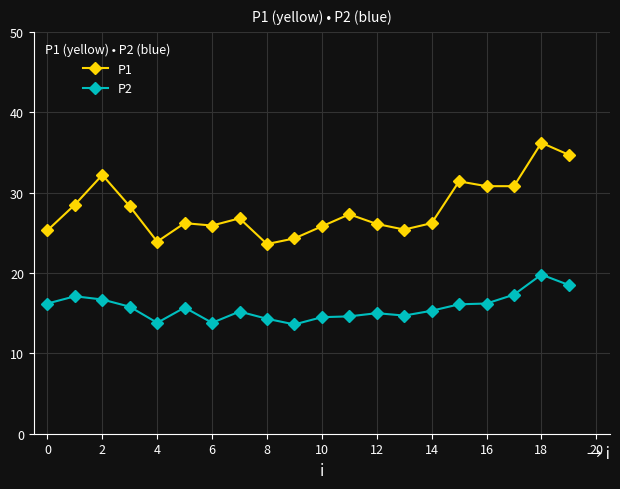

What is the sum of all P2 values?

314.2